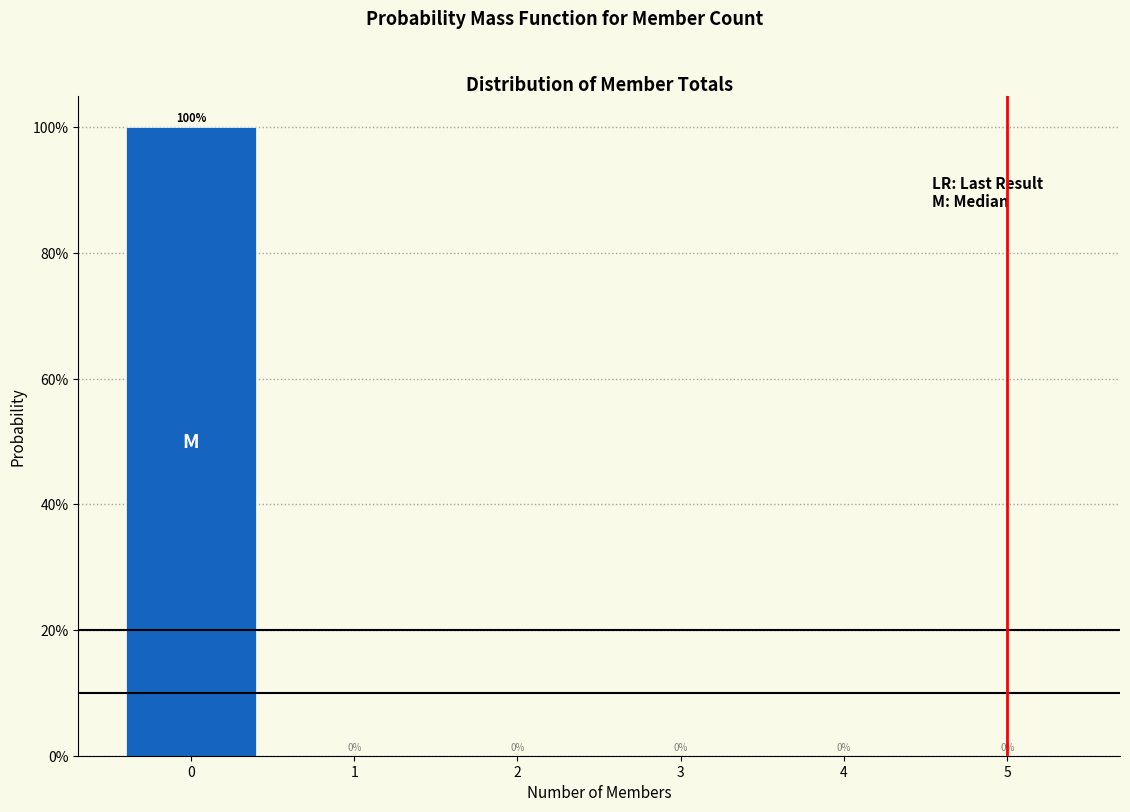

Reading left to right, transcribe this chart: for each bar, give the range it covers on the x-axis and its height.

-0.5 to 0.5: 100
0.5 to 1.5: 0
1.5 to 2.5: 0
2.5 to 3.5: 0
3.5 to 4.5: 0
4.5 to 5.5: 0